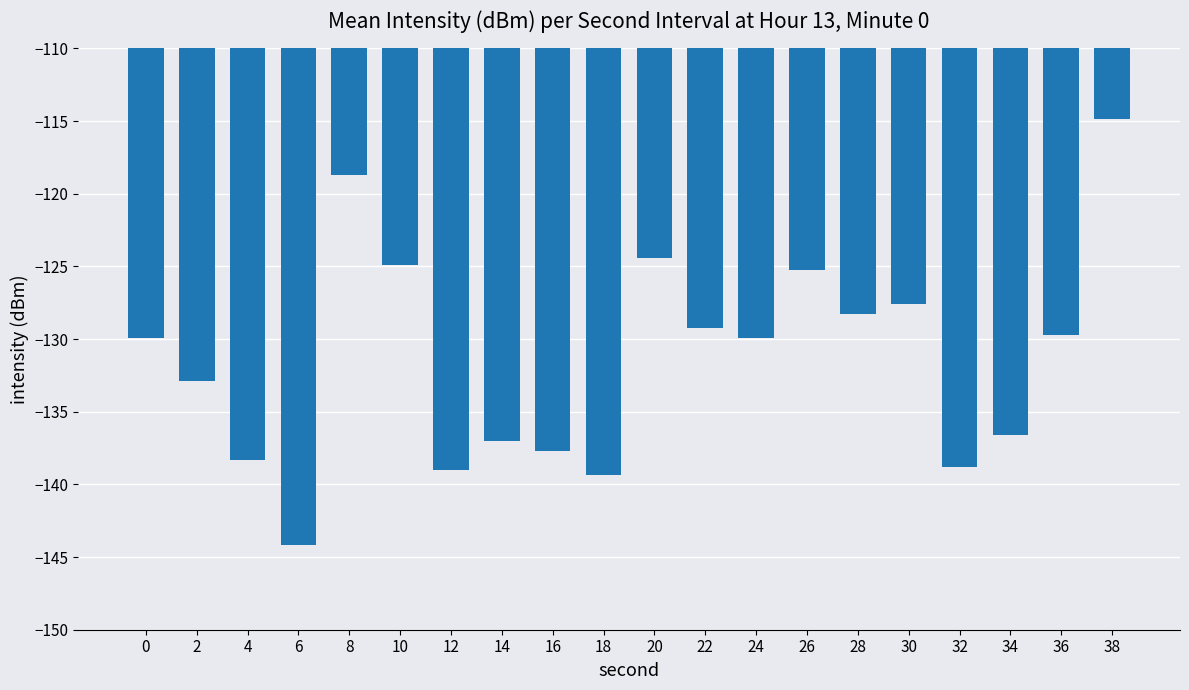

Which label corresponds to the smallest value in the chart?

6